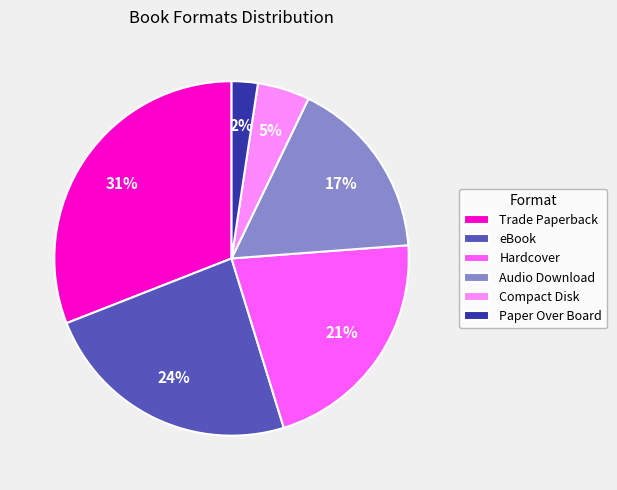

The Compact Disk slice represents 5% of the pie. True or false?

True